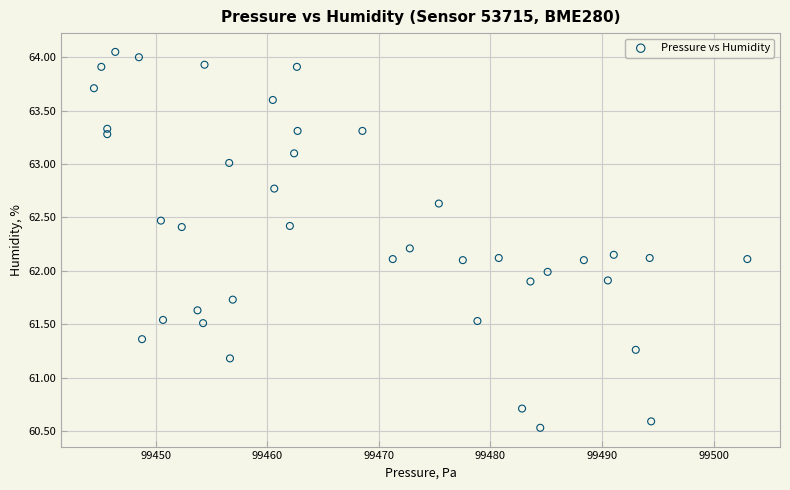

What is the range of X values (max minus min)?

58.6